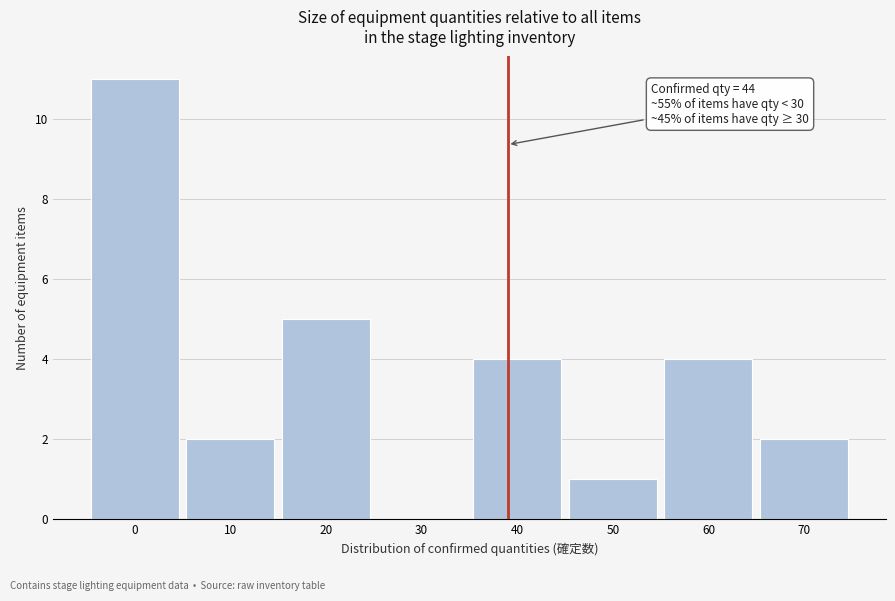

Reading right to left, transcribe all the data shown in this chart.

70=2	60=4	50=1	40=4	30=0	20=5	10=2	0=11